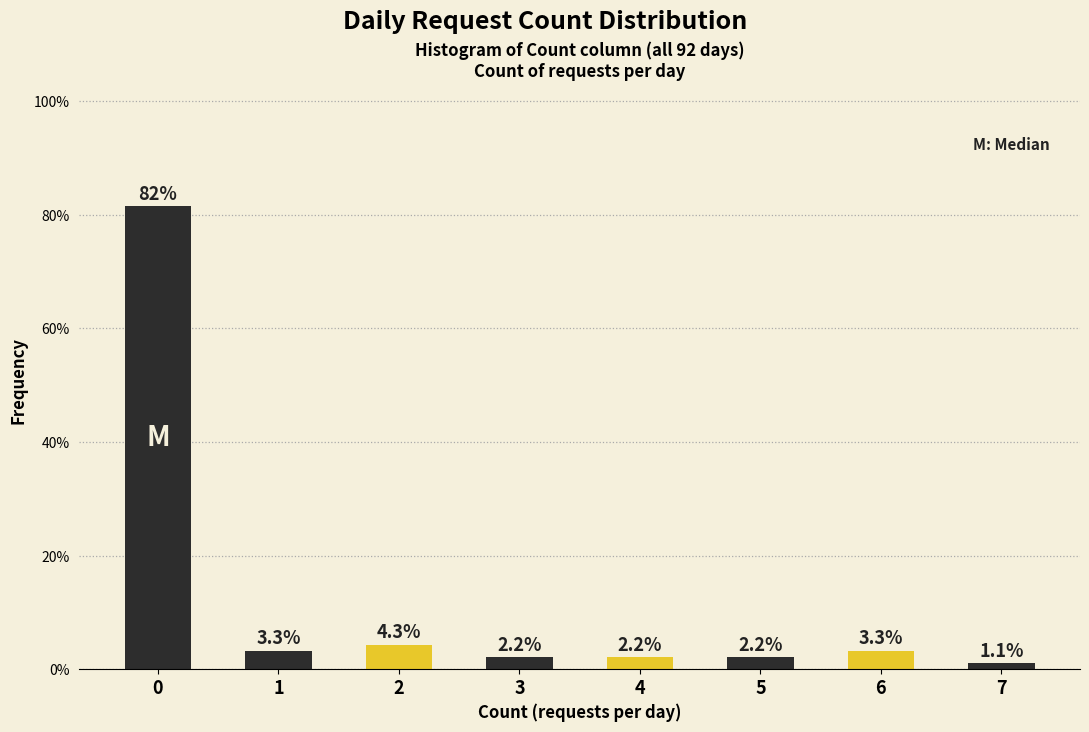

Reading left to right, transcribe all the data shown in this chart.

81.5	3.3	4.3	2.2	2.2	2.2	3.3	1.1